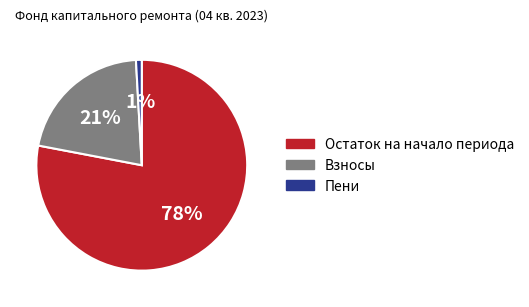

Rank the categories by value from lowest to highest.

Пени, Взносы, Остаток на начало периода